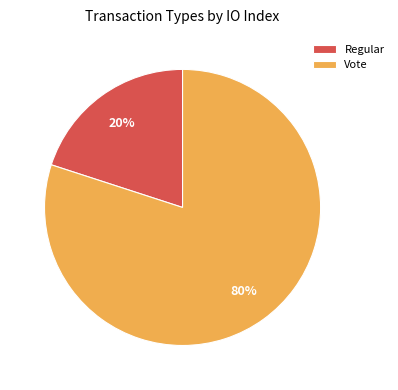

Which slice is the largest?

Vote